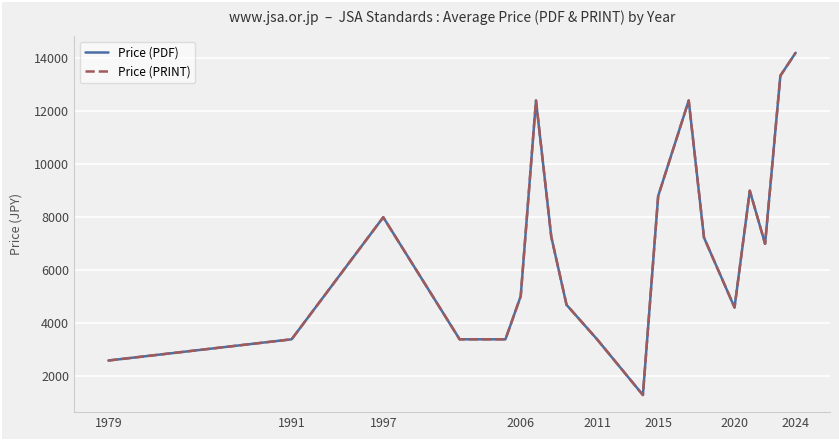

Does the chart display data point markers on the line(s)?

No